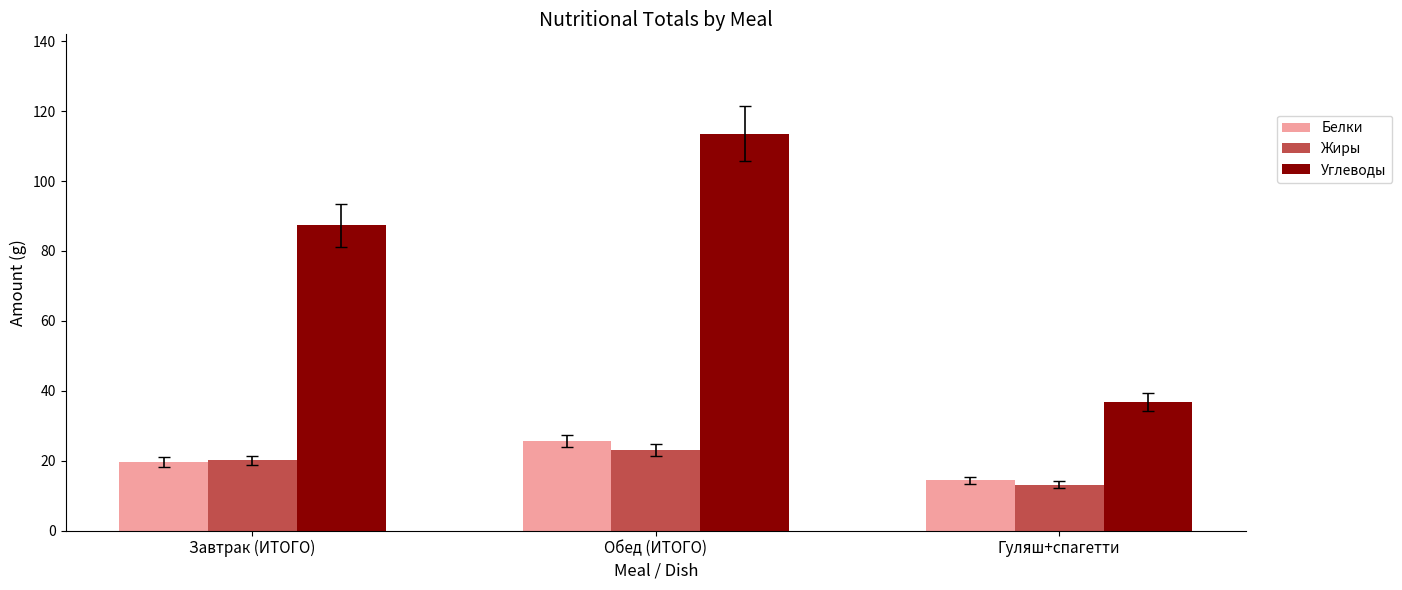

What is the sum of the Жиры values at Гуляш+спагетти and Завтрак (ИТОГО)?

33.2